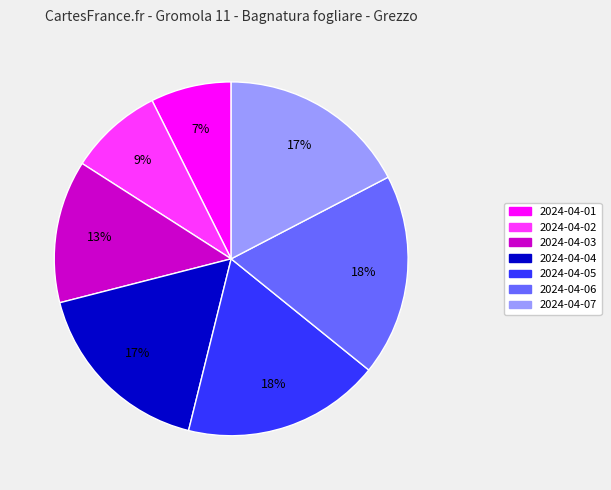

Is there a majority slice in this chart?

No